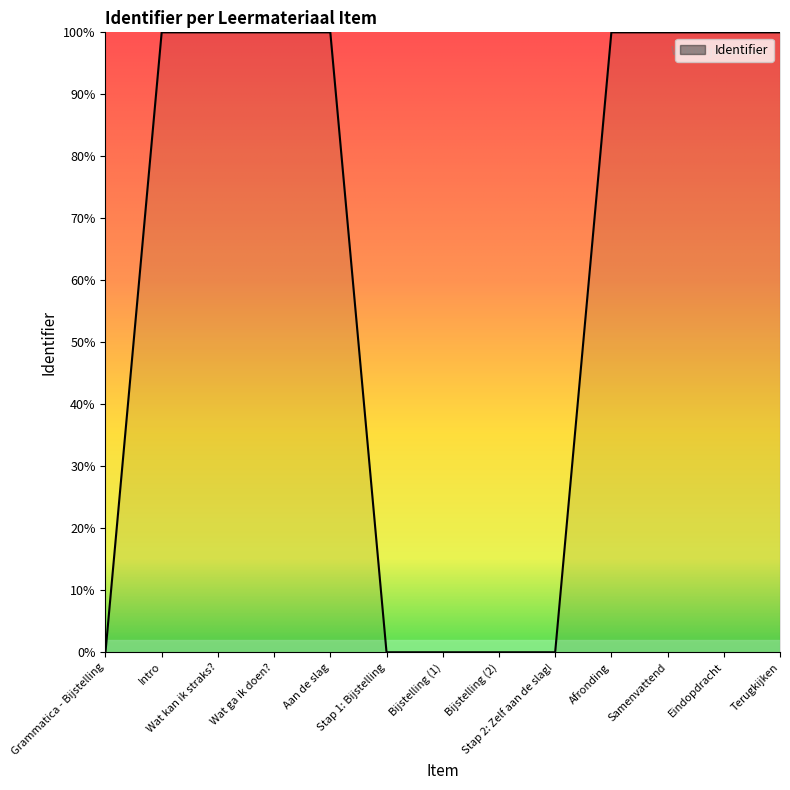

True or false: the data shows 140.0 at Wat kan ik straks?.

False